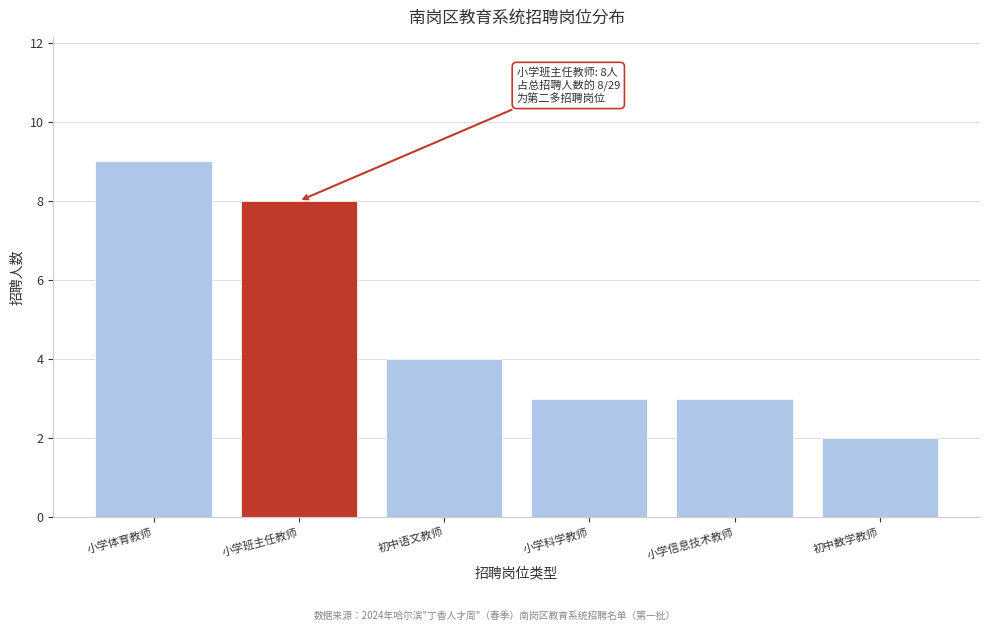

Reading left to right, transcribe all the data shown in this chart.

9	8	4	3	3	2